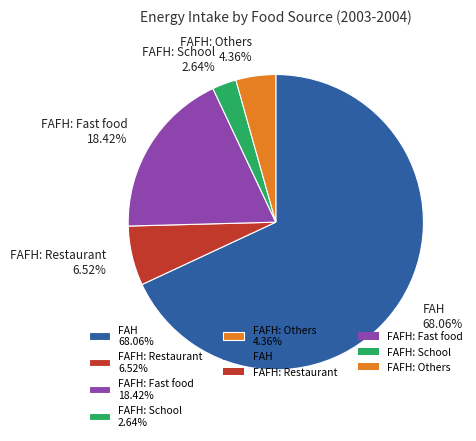

Combined, do FAH and FAFH: School account for over 50%?

Yes